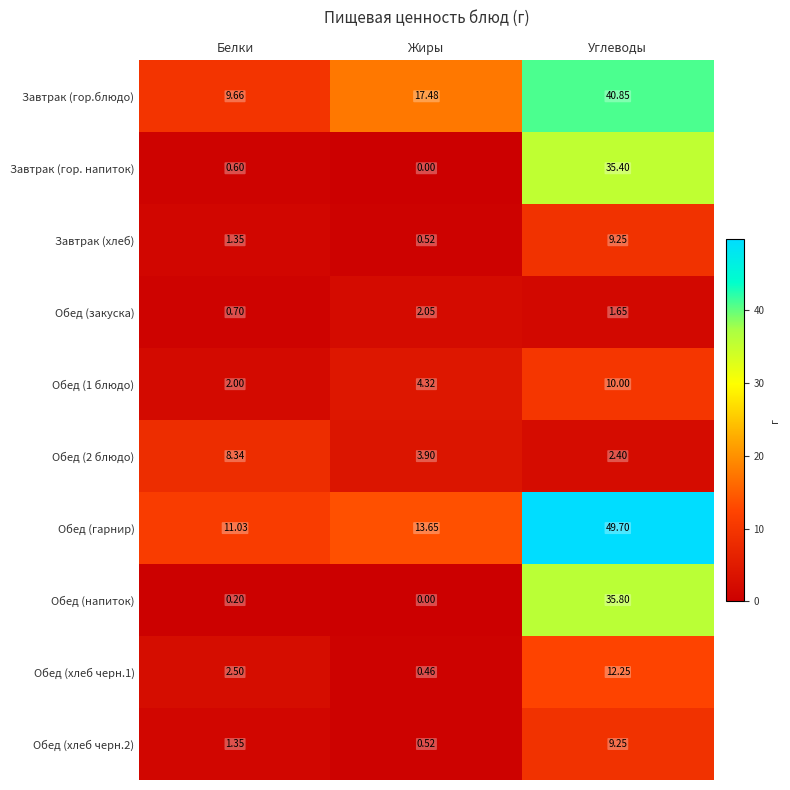

List the labels in order of Обед (напиток) value, largest first.

Углеводы, Белки, Жиры